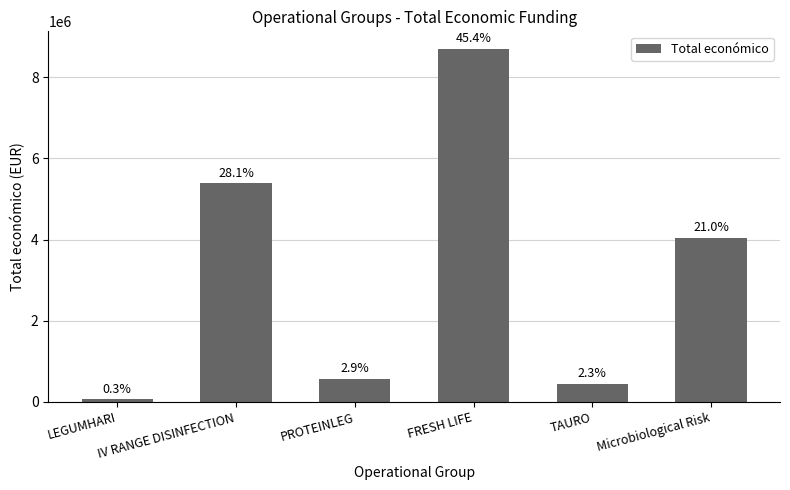

The value at TAURO is 440317. True or false?

True